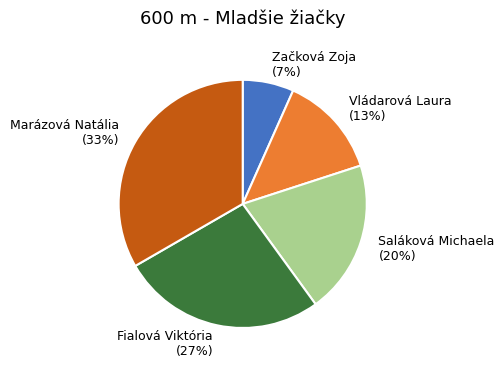

Does Vládarová Laura represent more than half of the total?

No